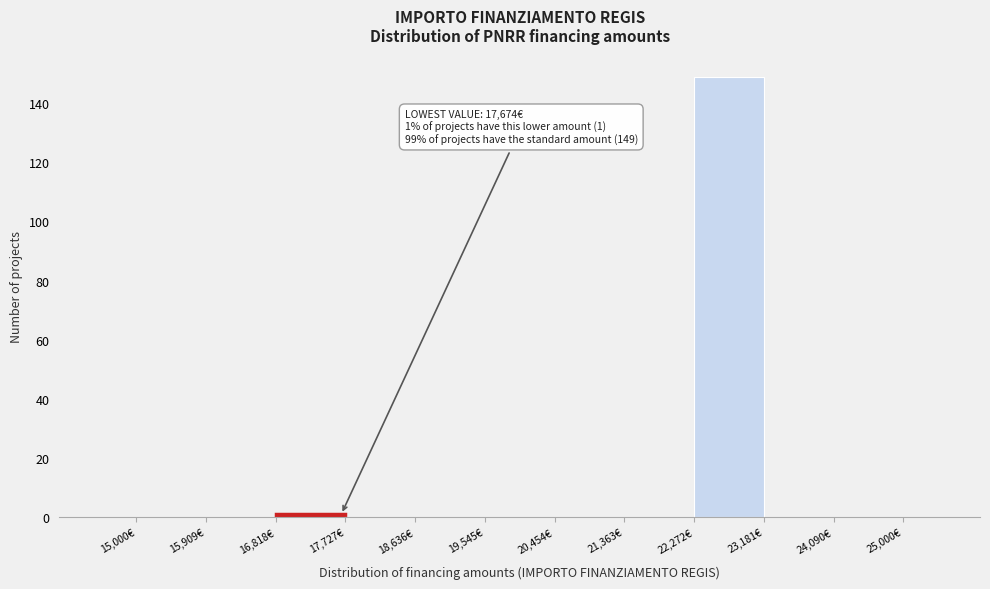

Over which range of the x-axis is the bar tallest?

22300 to 23200